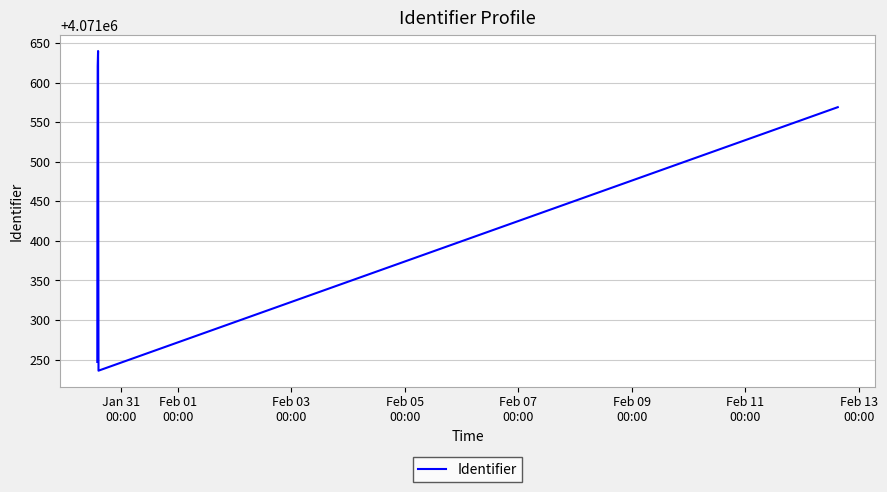

How many interior local valleys (lower than both neighbors) does the data have?

1